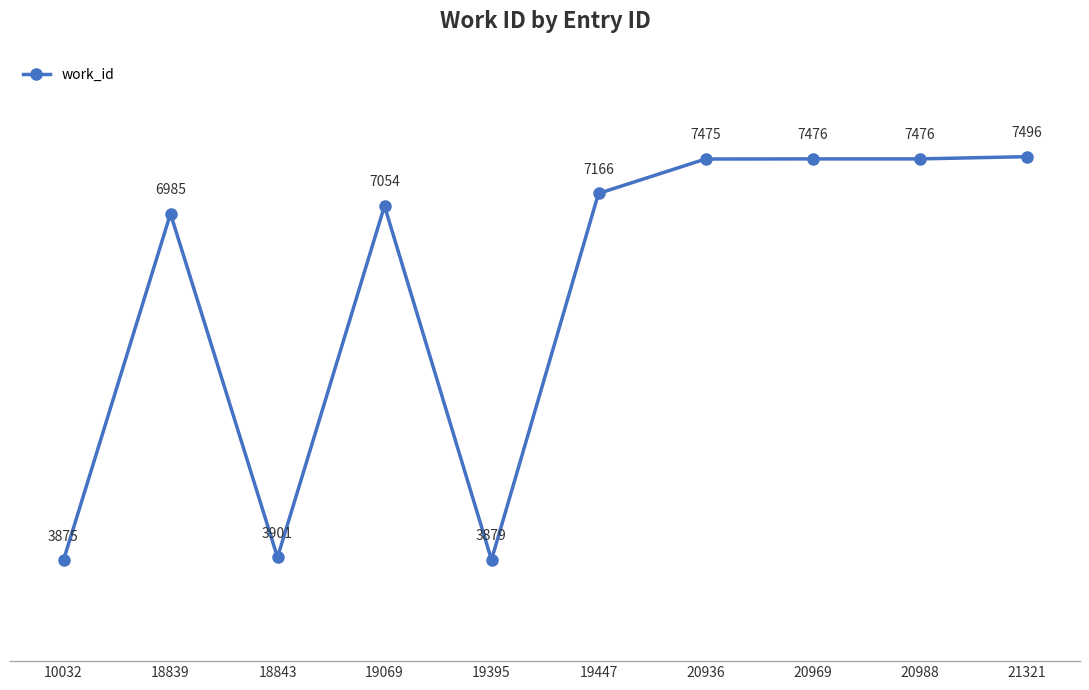

Where is the data nearest to the value 5685?

18839